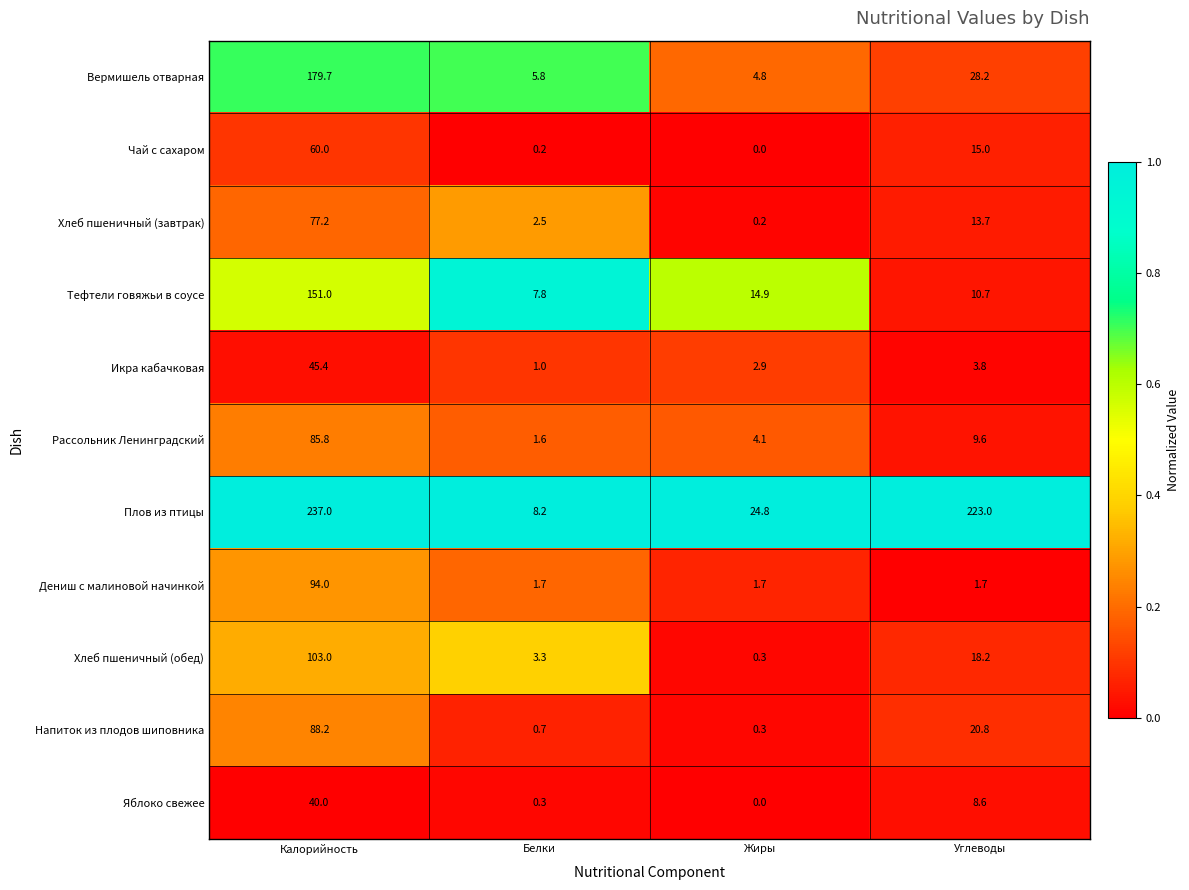

How many values in the Чай с сахаром series are below 15?

2